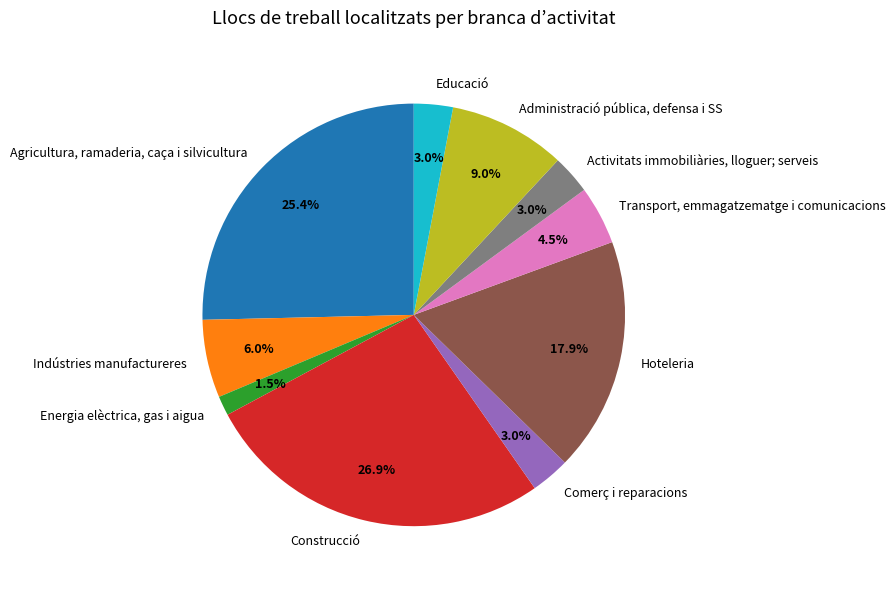

How many slices are in this pie chart?

10